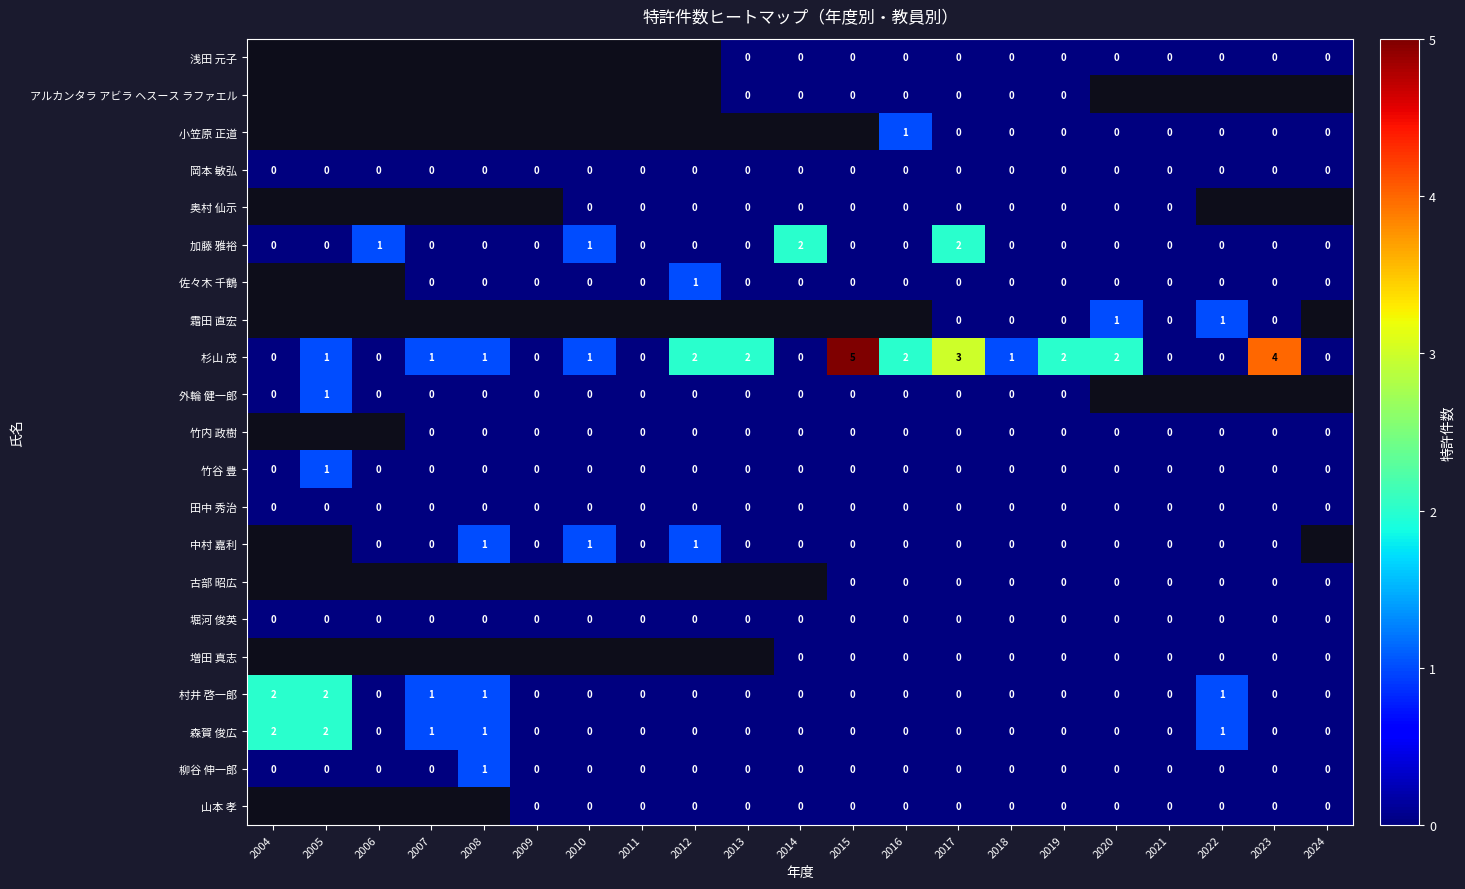

The 竹谷 豊 series shows 0 at 2004. True or false?

True